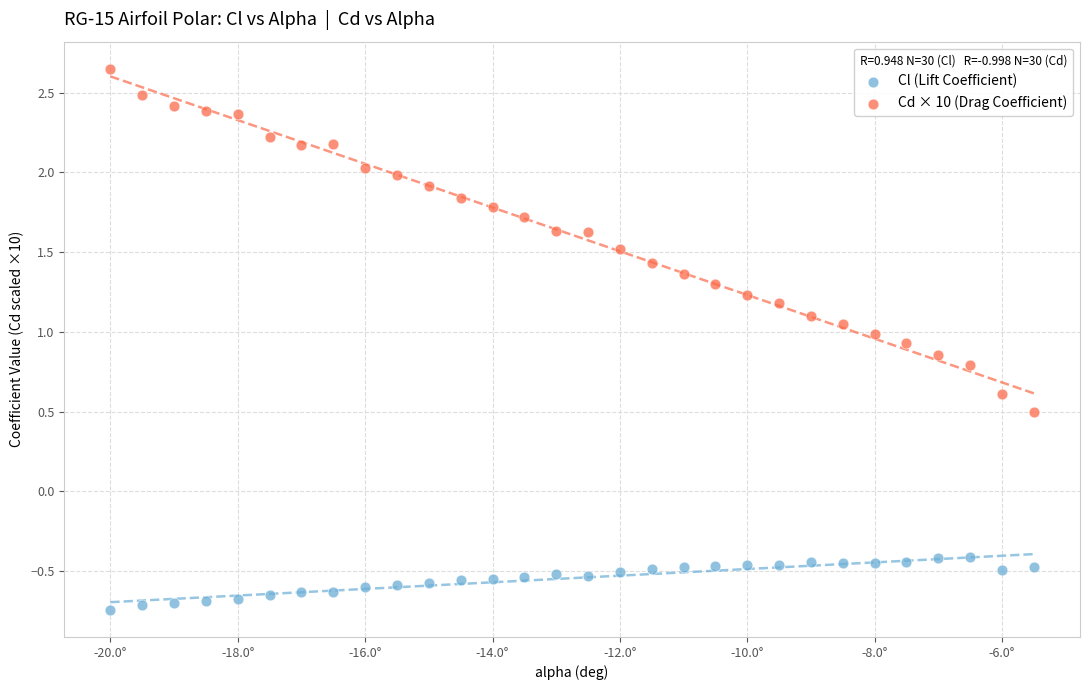

What is the X range (max minus min) for the scatter plot?

14.5